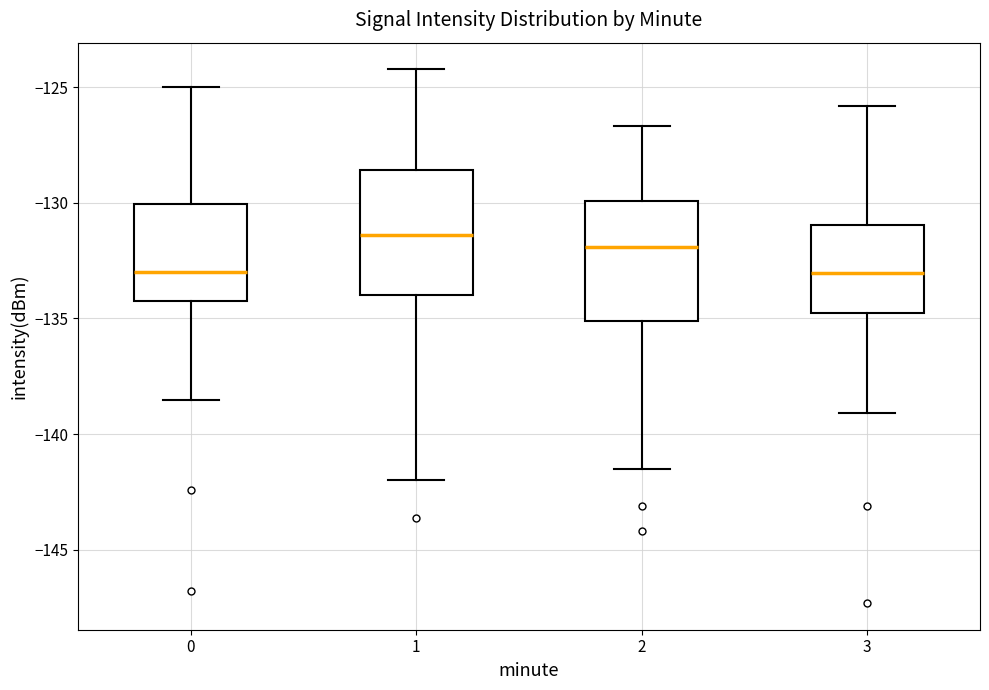

Reading left to right, transcribe this box plot: for each box, give where its median line is, the range the box spans, and where its two whiskers end, as read against the y-axis. The values are not printed on the chart, so give them approximately, as read against the axis.

0: median -133.0, box -134.5 to -130.0, whiskers -138.5 to -125.0
1: median -131.5, box -134.0 to -128.5, whiskers -142.0 to -124.0
2: median -132.0, box -135.0 to -130.0, whiskers -141.5 to -126.5
3: median -133.0, box -135.0 to -131.0, whiskers -139.0 to -126.0